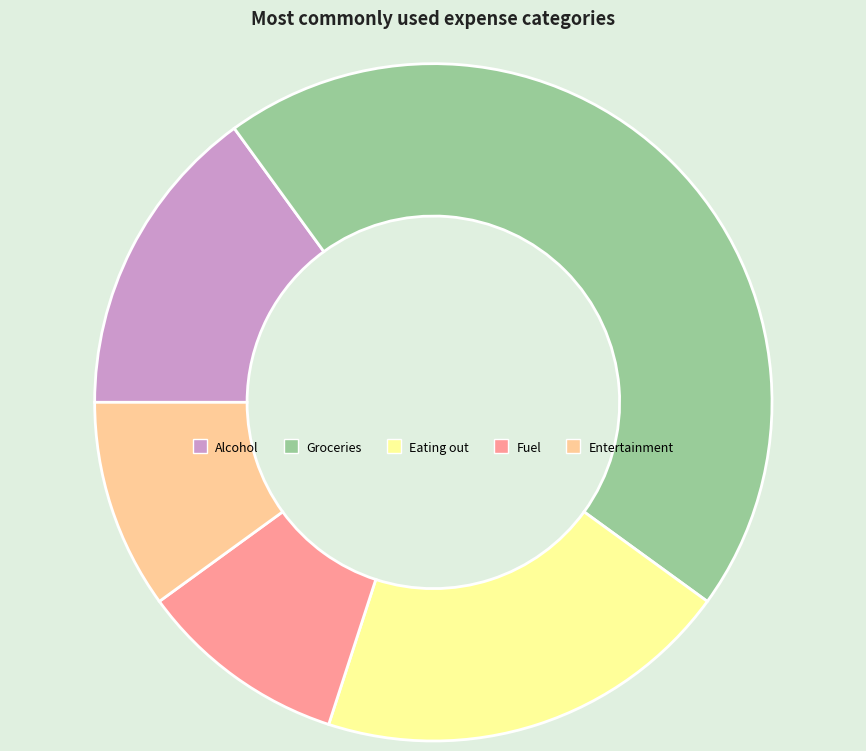

Between Alcohol and Fuel, which is larger?

Alcohol